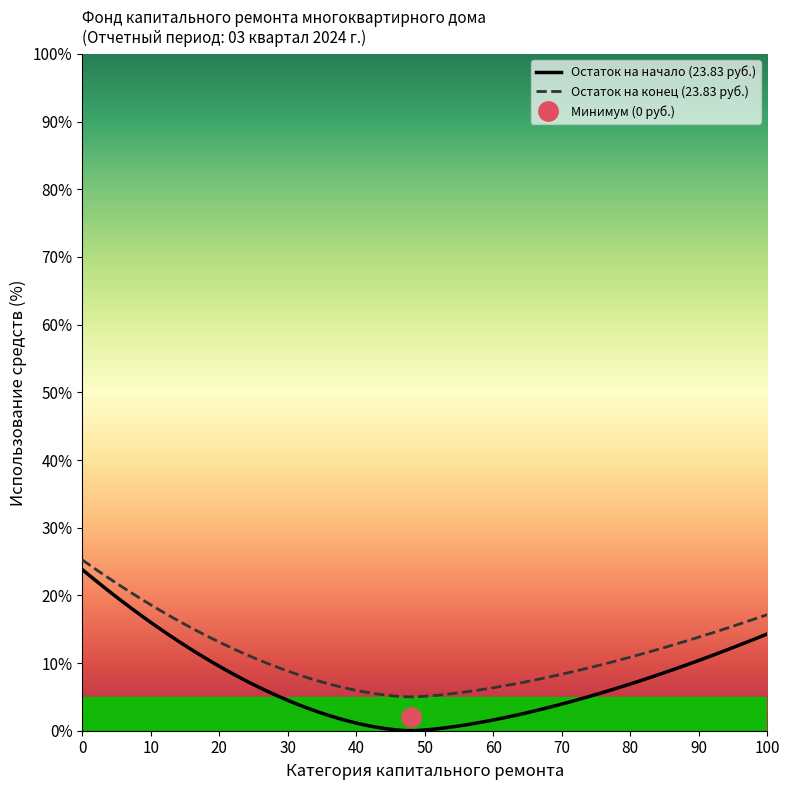

What is the maximum value for Остаток на начало (23.83 руб.)?

23.8